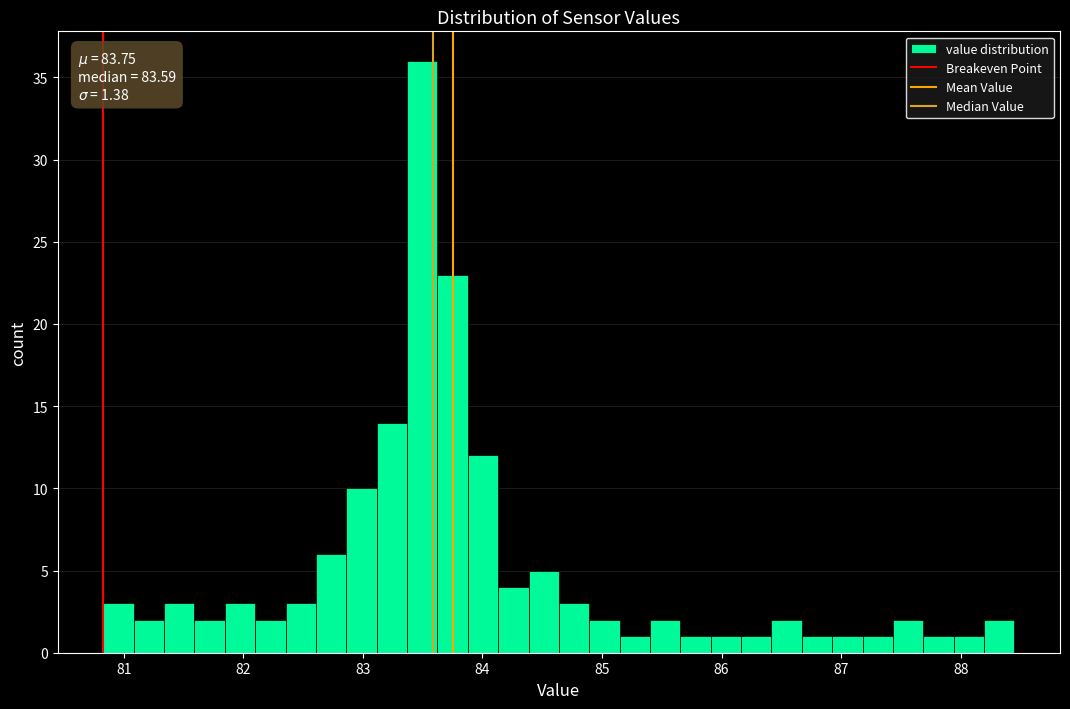

Around what value on the x-axis is the tallest bar? Give the approximate position of its centre, as read against the axis.

83.5